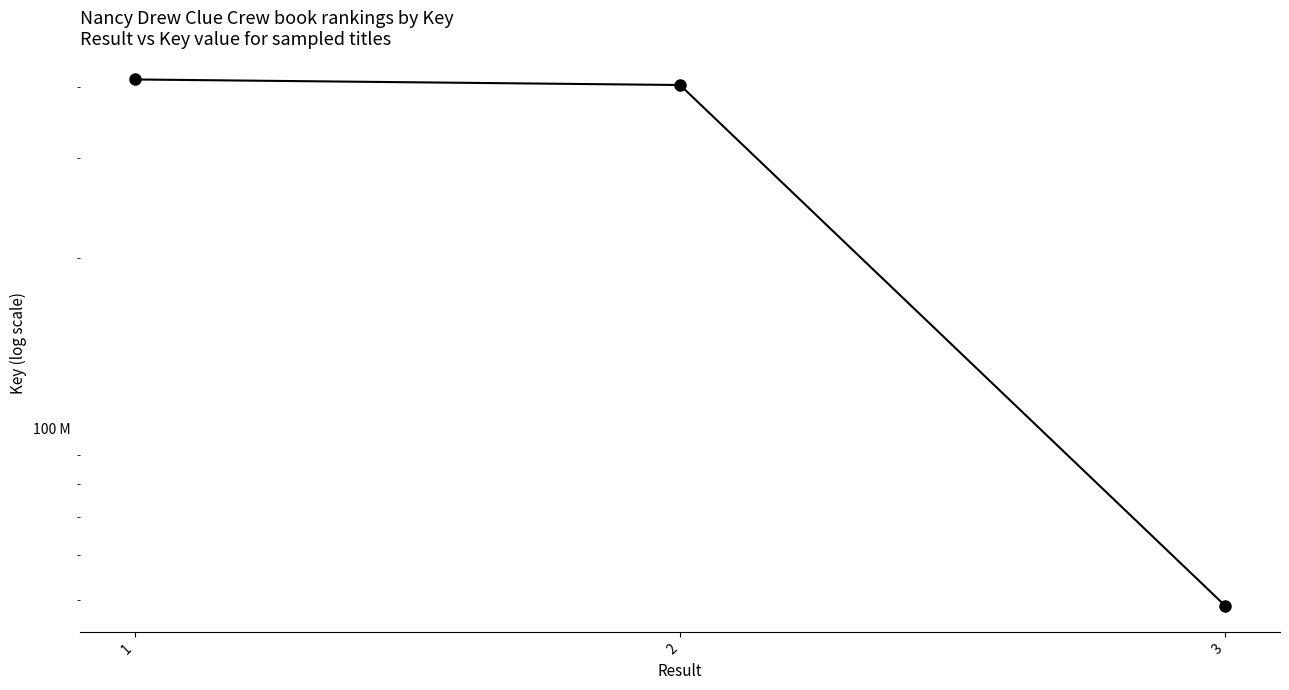

What is the minimum value shown in the chart?

48761166